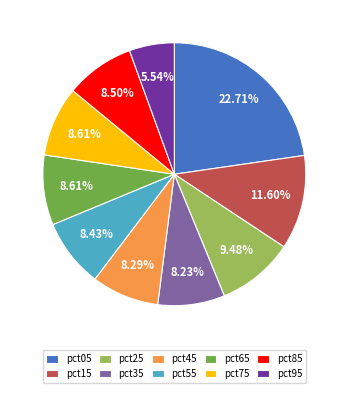

The pct35 slice represents 22% of the pie. True or false?

False